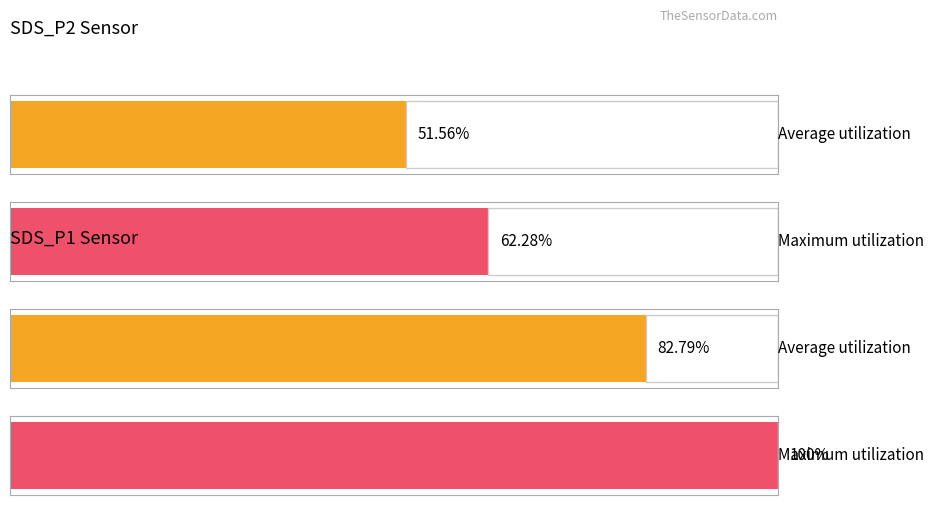

The Maximum utilization series shows 7.2 at 2. True or false?

False